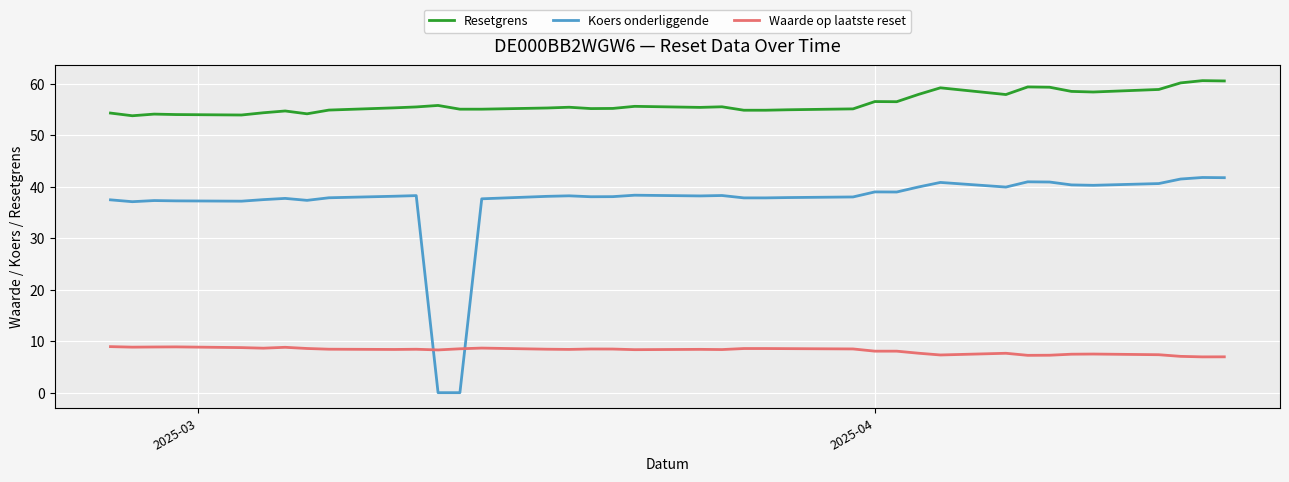

Which series has the largest total across all categories?

Resetgrens